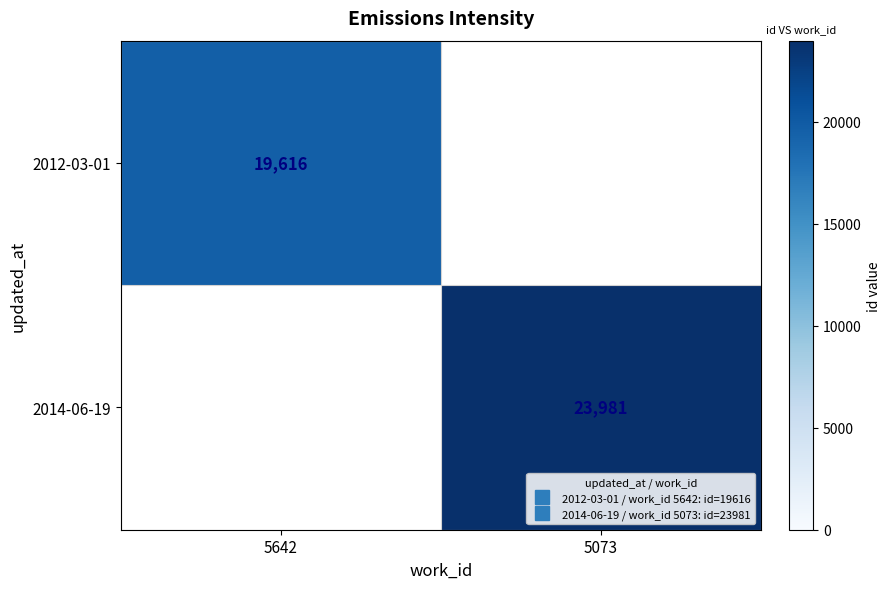

Is it true that 2012-03-01 equals 19616.0 at 5642?

True